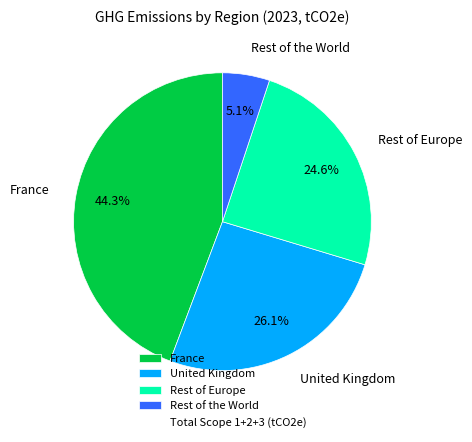

What percentage is the France slice, to the nearest percent?

44%